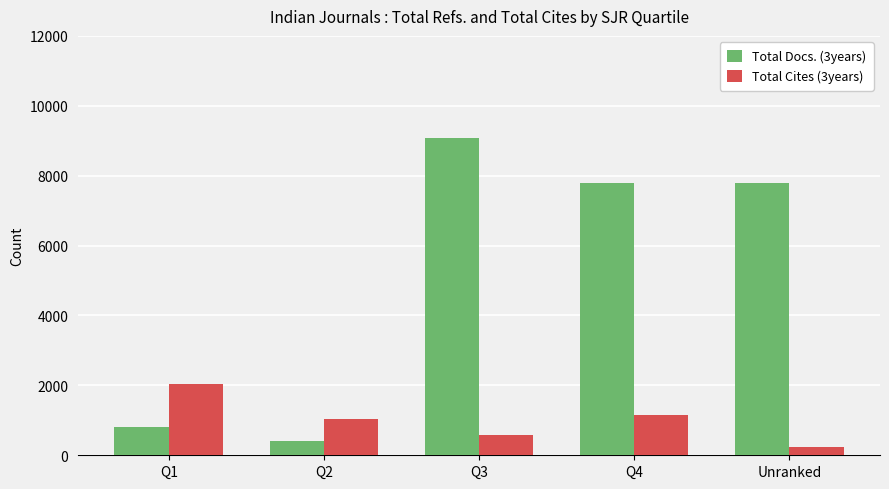

How many bars are there in each group?

2